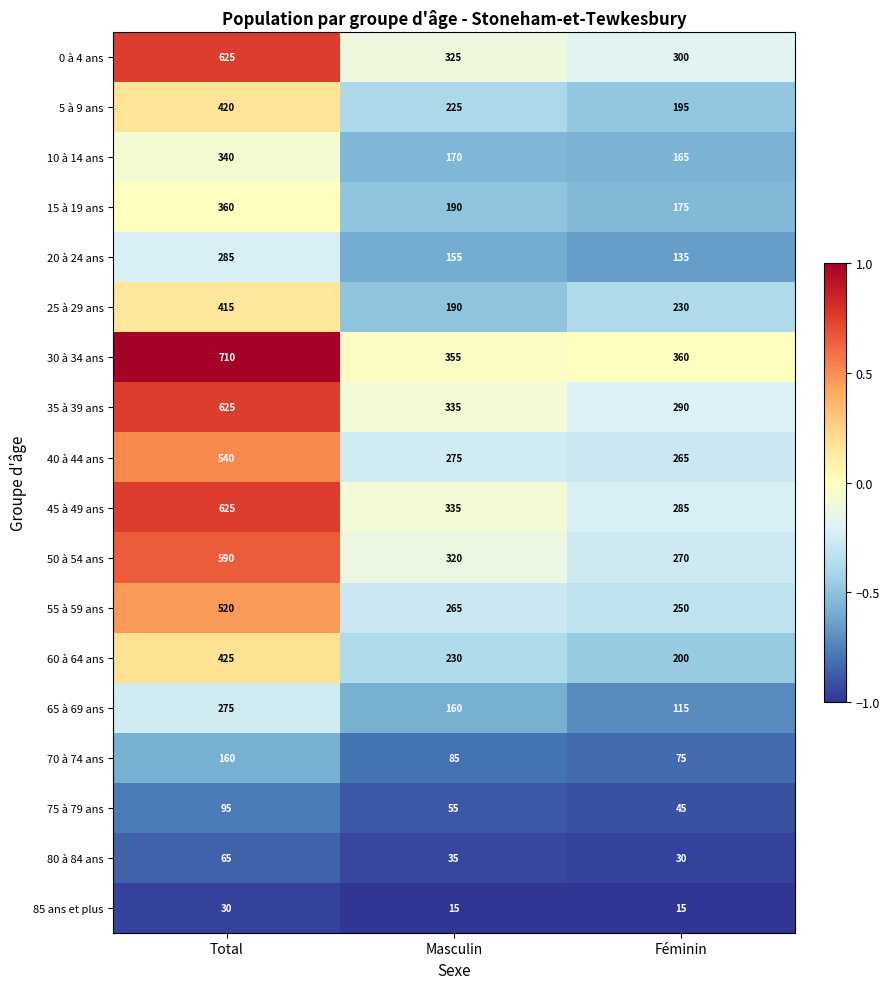

What is the sum of all 10 à 14 ans values?

675